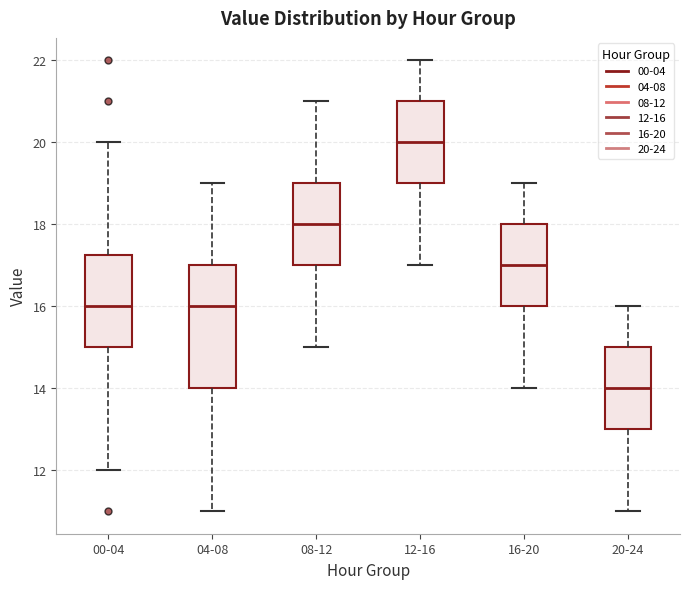

Reading left to right, read every box against the y-axis: the position of its median line, the range the box covers, and the ends of its whiskers. The values are not printed on the chart, so give them approximately, as read against the axis.

00-04: median 16.0, box 15.0 to 17.2, whiskers 12.0 to 20.0
04-08: median 16.0, box 14.0 to 17.0, whiskers 11.0 to 19.0
08-12: median 18.0, box 17.0 to 19.0, whiskers 15.0 to 21.0
12-16: median 20.0, box 19.0 to 21.0, whiskers 17.0 to 22.0
16-20: median 17.0, box 16.0 to 18.0, whiskers 14.0 to 19.0
20-24: median 14.0, box 13.0 to 15.0, whiskers 11.0 to 16.0